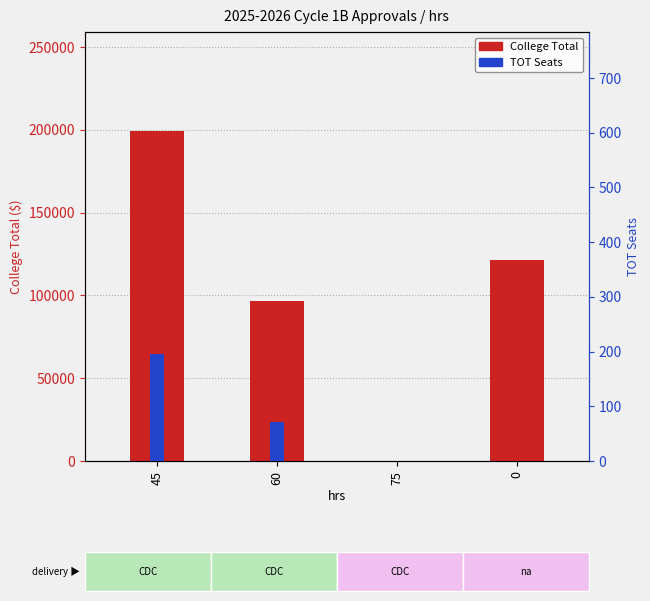

Reading left to right, what are all the values shown in this chart?

COLLEGE TOTAL: 199270	96690	0	121260
TOT Seats: 196	72	0	0